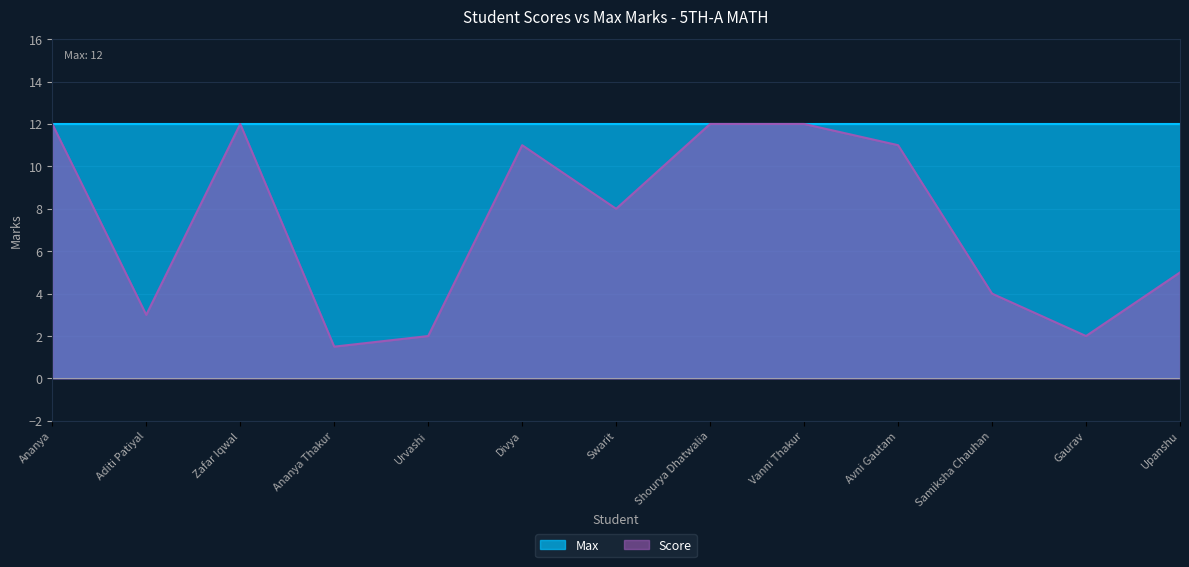

What is the approximate value at Zafar Iqwal?

12.0